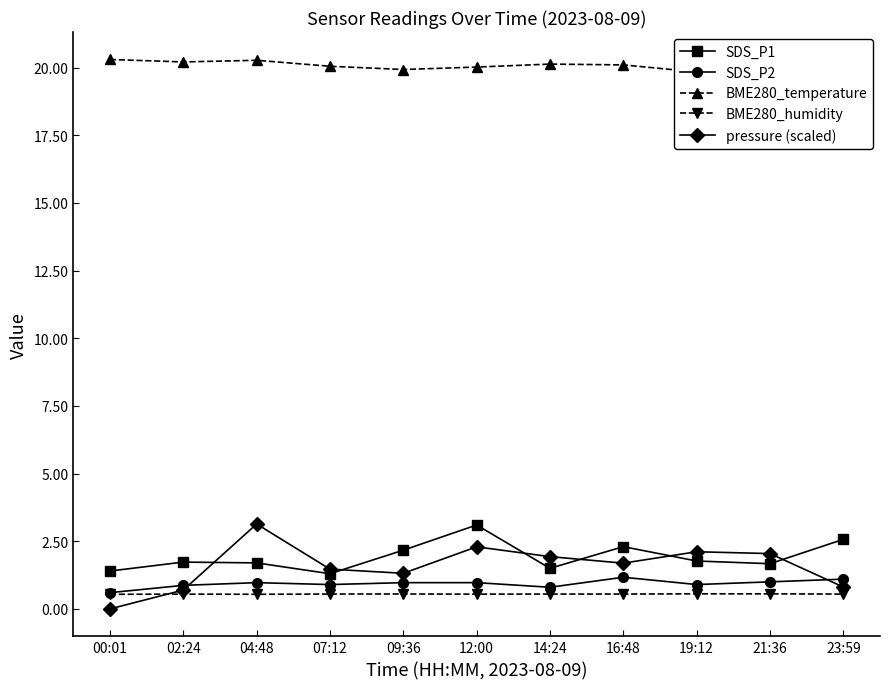

Reading left to right, list all the values displayed in this chart.

SDS_P1: 00:01=1.4	02:24=1.7	04:48=1.7	07:12=1.3	09:36=2.2	12:00=3.1	14:24=1.5	16:48=2.3	19:12=1.8	21:36=1.7	23:59=2.6
SDS_P2: 00:01=0.6	02:24=0.9	04:48=1.0	07:12=0.9	09:36=1.0	12:00=1.0	14:24=0.8	16:48=1.2	19:12=0.9	21:36=1.0	23:59=1.1
BME280_temperature: 00:01=20.3	02:24=20.2	04:48=20.3	07:12=20.1	09:36=19.9	12:00=20.0	14:24=20.1	16:48=20.1	19:12=19.8	21:36=19.8	23:59=20.1
BME280_humidity: 00:01=0.5	02:24=0.5	04:48=0.5	07:12=0.5	09:36=0.6	12:00=0.5	14:24=0.5	16:48=0.5	19:12=0.6	21:36=0.6	23:59=0.5
pressure (scaled): 00:01=0.0	02:24=0.7	04:48=3.1	07:12=1.5	09:36=1.3	12:00=2.3	14:24=1.9	16:48=1.7	19:12=2.1	21:36=2.0	23:59=0.8